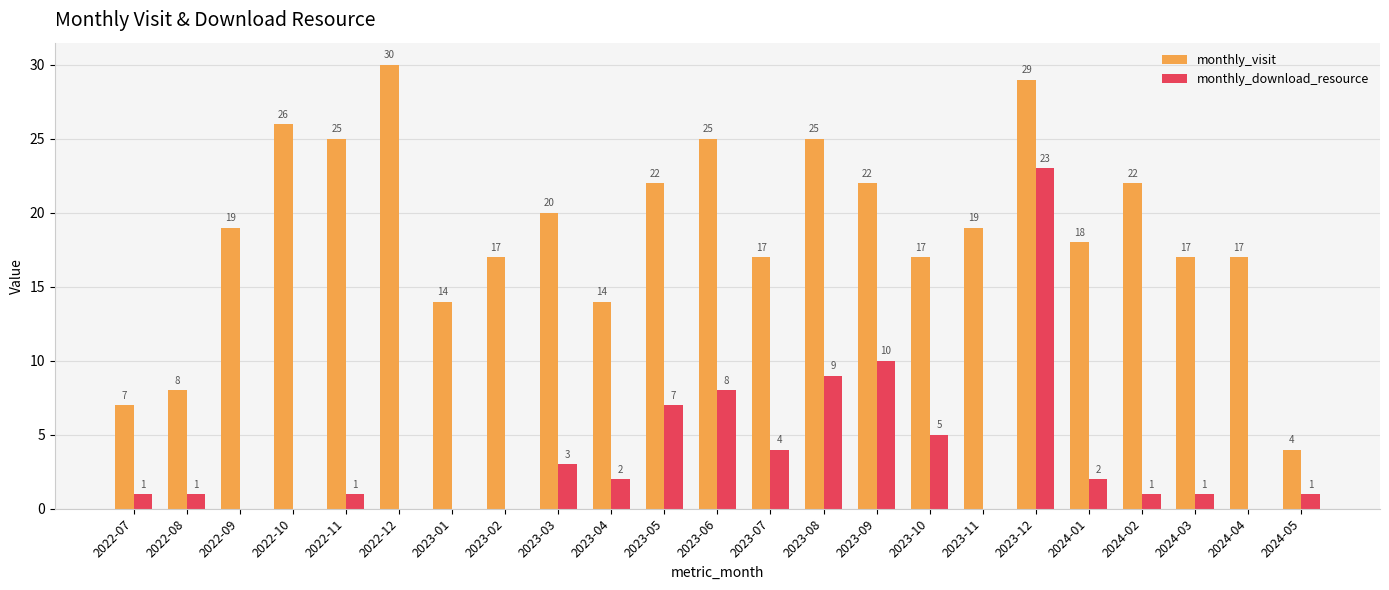

Between 2023-06 and 2024-03, which series saw the biggest shift?

monthly_visit